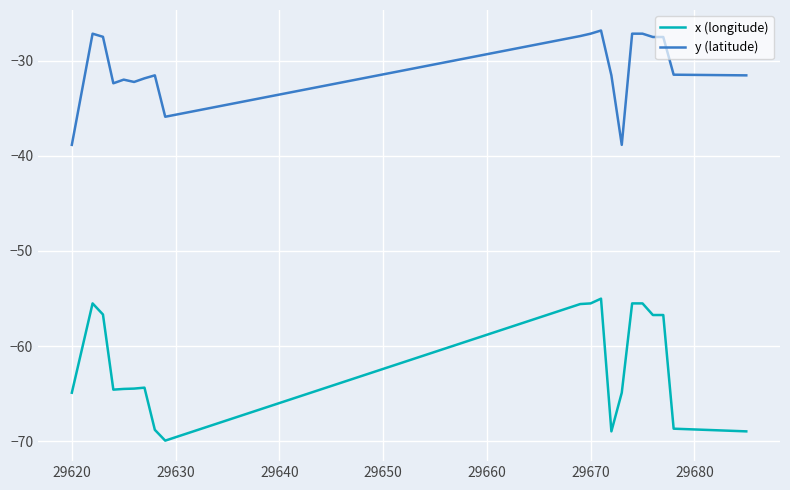

Which series has the widest spread of values?

x (longitude)